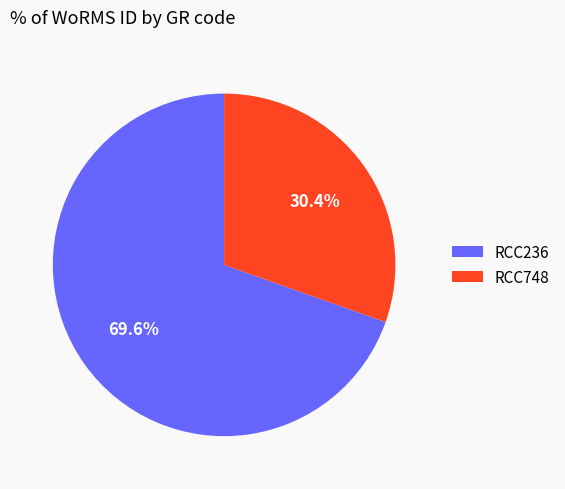

Is the sum of RCC236 and RCC748 greater than half?

Yes